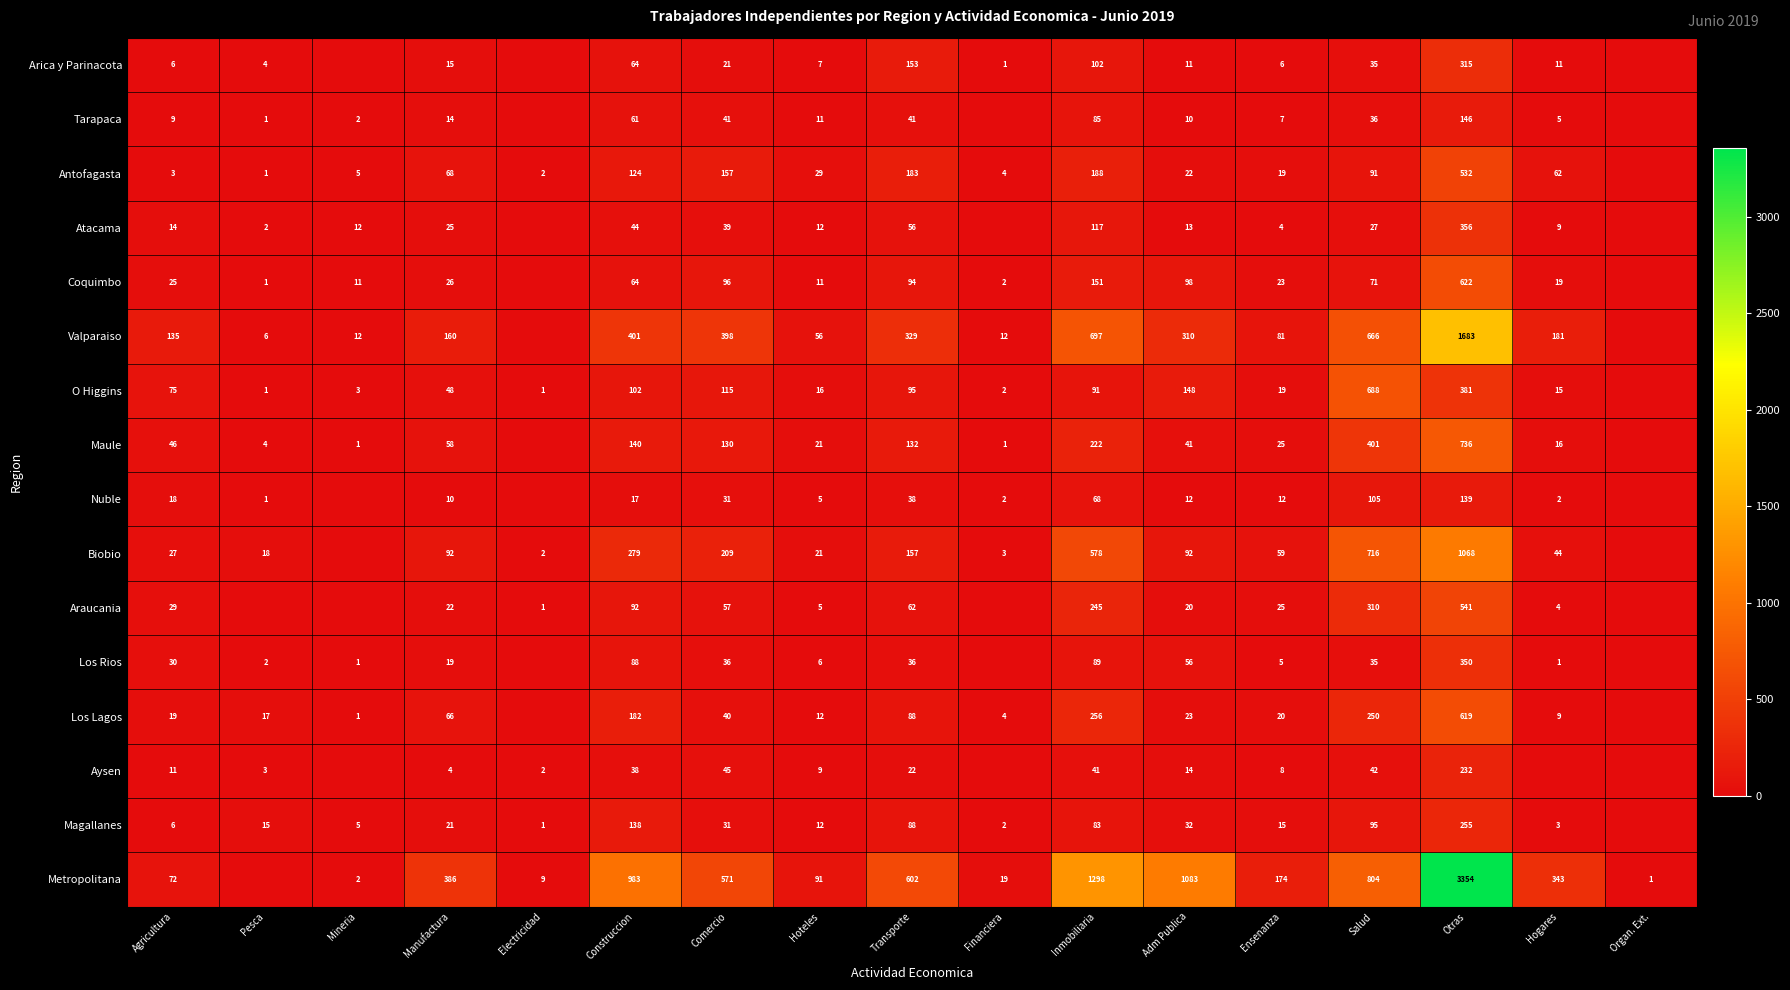

Is the value of Araucania at Manufactura greater than the value of Metropolitana at Ensenanza?

No